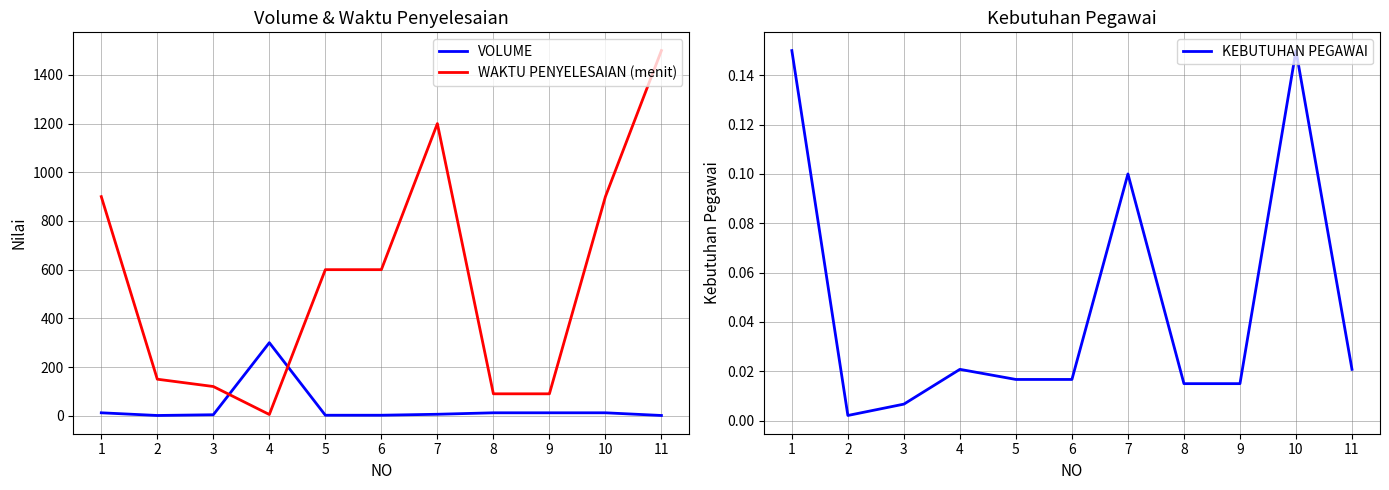

What is the average value of the VOLUME series?

33